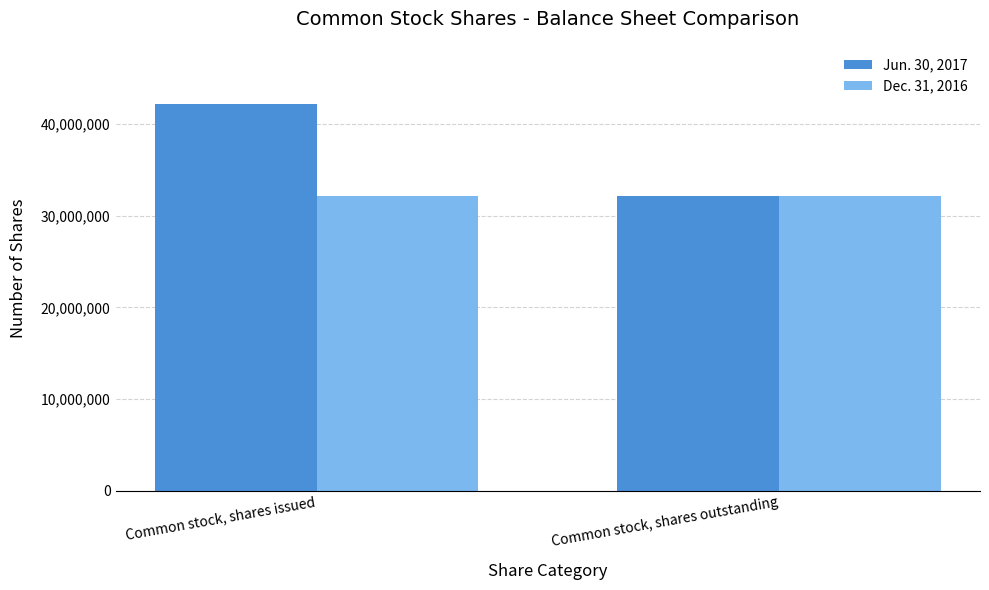

At which category is the sum across all series the highest?

Common stock, shares issued